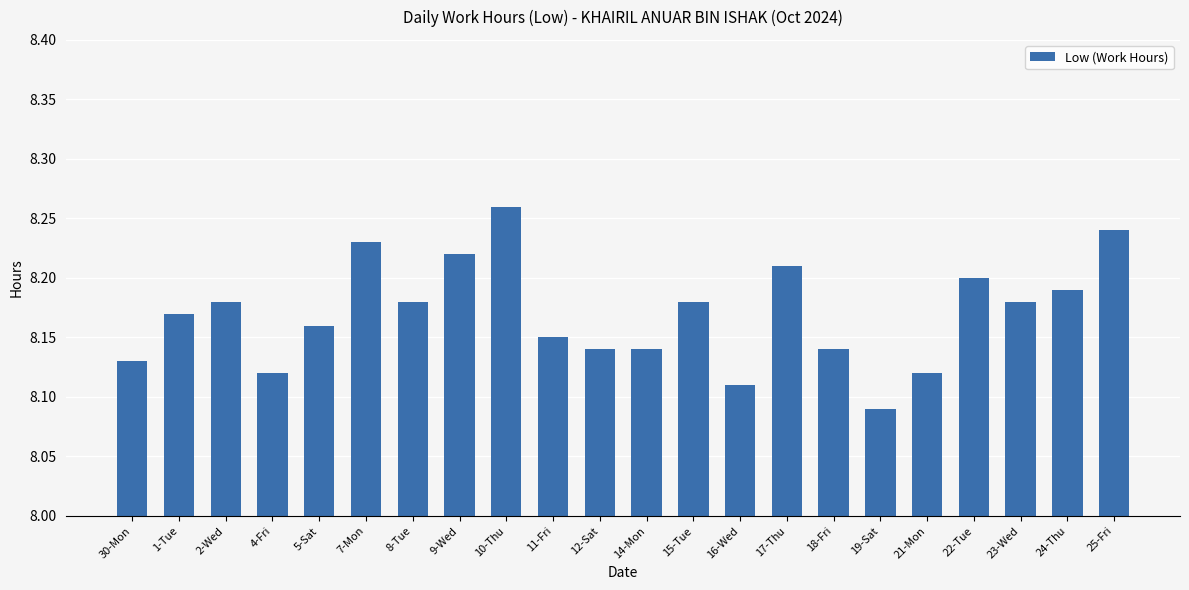

Between 21-Mon and 10-Thu, which is larger?

10-Thu